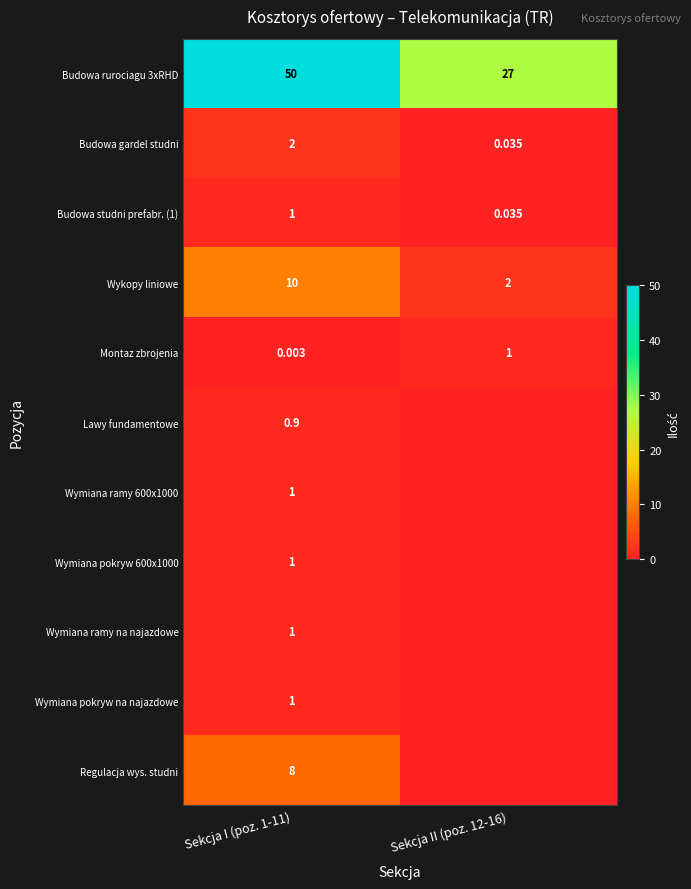

At how many categories does at least one series exceed 40?

1